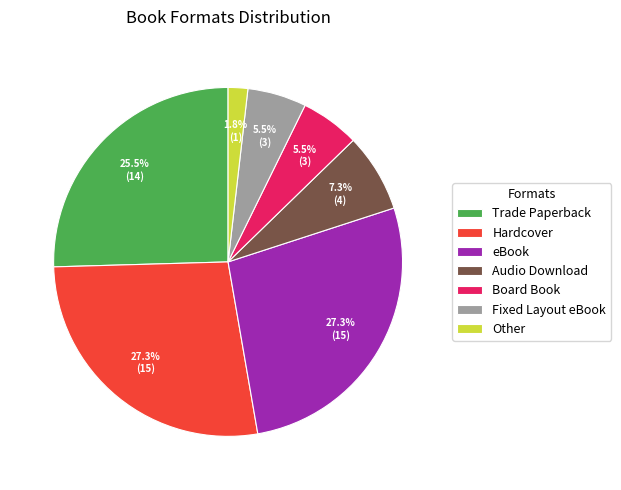

The Audio Download slice represents 17% of the pie. True or false?

False